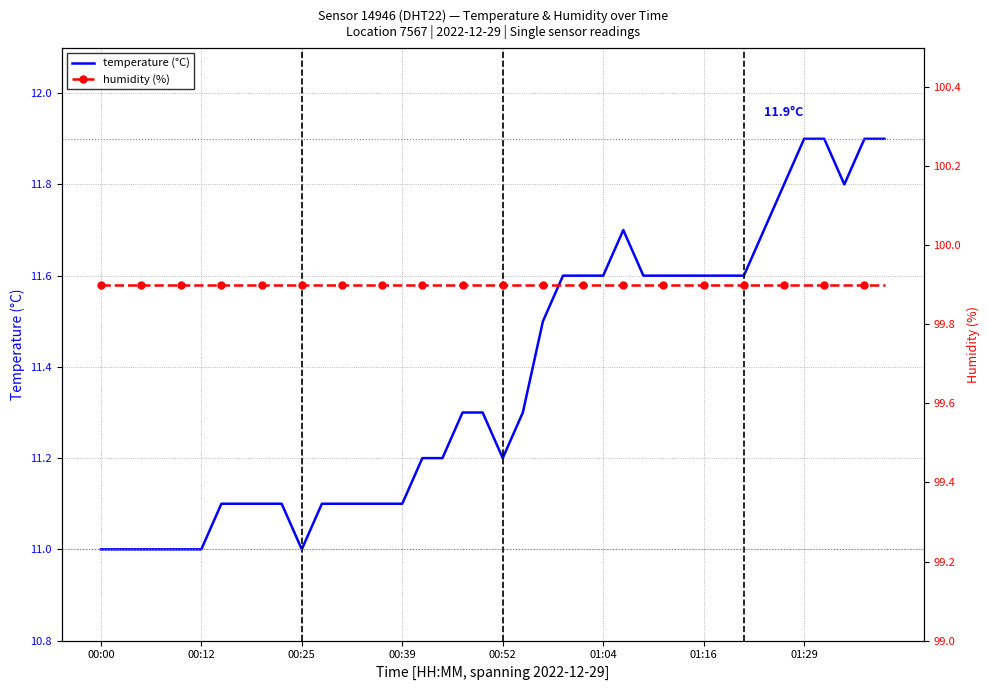

How many series are shown in this chart?

2